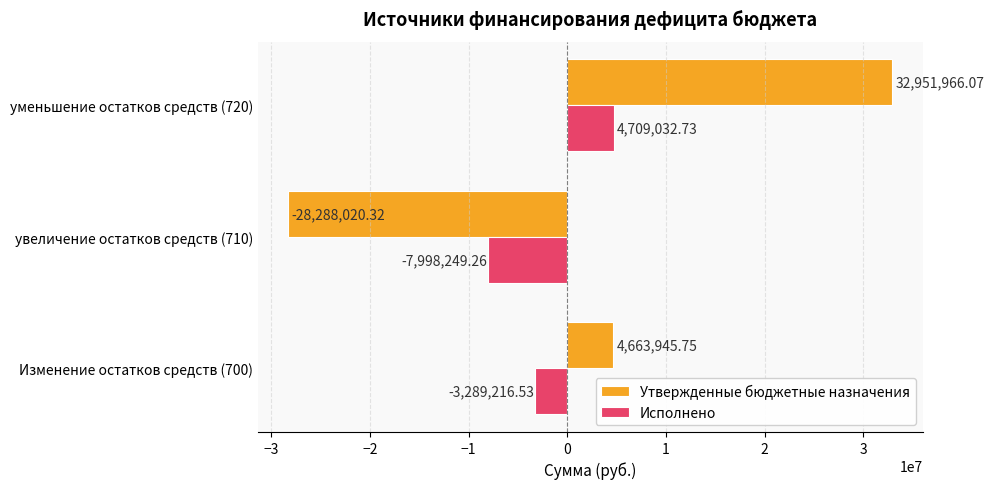

Is the value of Исполнено at Изменение остатков средств (700) greater than the value of Утвержденные бюджетные назначения at увеличение остатков средств (710)?

Yes